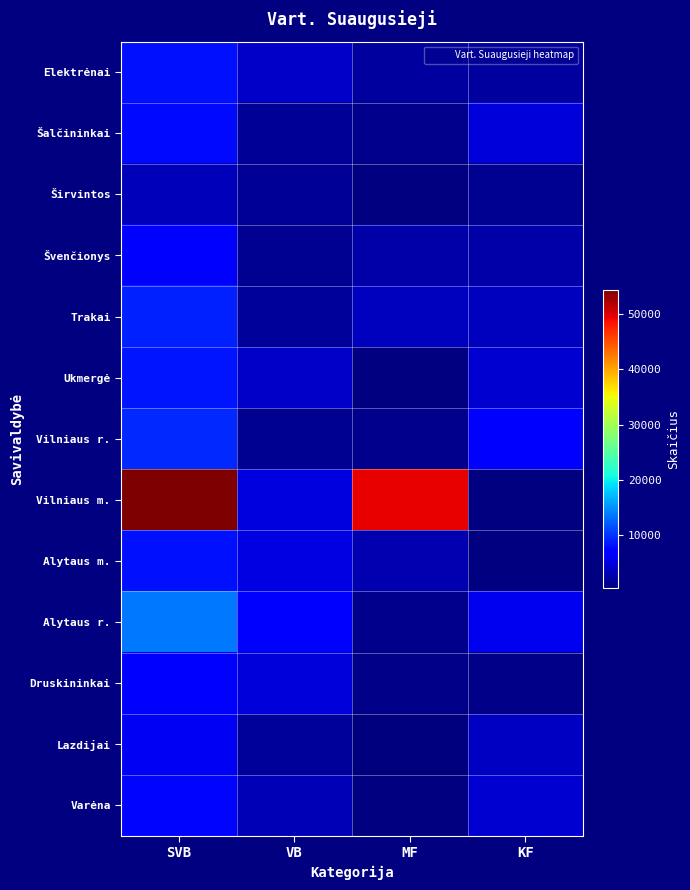

What is the difference between the Trakai values at MF and SVB?

5452.0